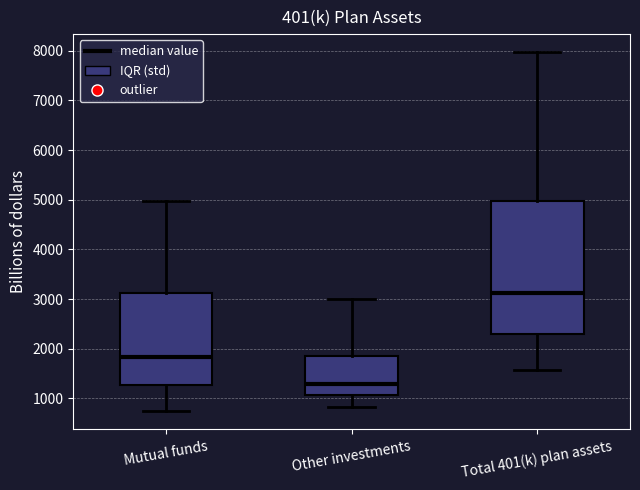

Reading left to right, transcribe this box plot: for each box, give where its median line is, the range the box spans, and where its two whiskers end, as read against the y-axis. The values are not printed on the chart, so give them approximately, as read against the axis.

Mutual funds: median 1800, box 1300 to 3100, whiskers 700 to 5000
Other investments: median 1300, box 1100 to 1800, whiskers 800 to 3000
Total 401(k) plan assets: median 3100, box 2300 to 5000, whiskers 1600 to 8000